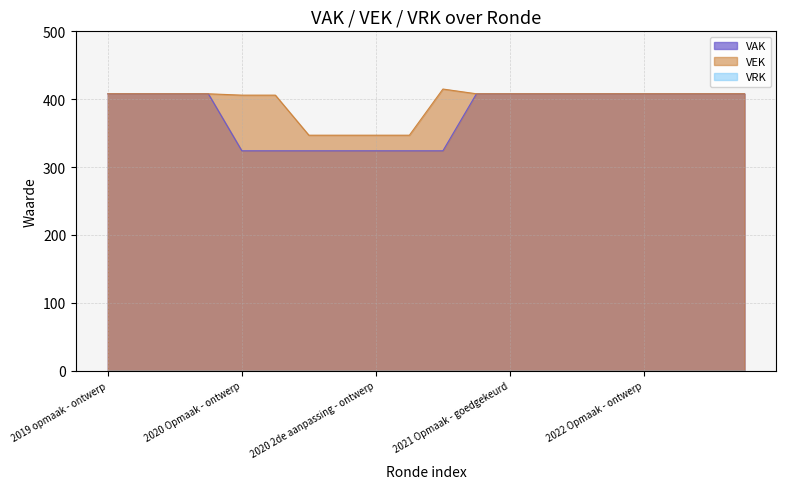

Reading left to right, transcribe all the data shown in this chart.

2019 opmaak - ontwerp=408	2019 opmaak - goedgekeurd=408	2019 1ste aanpassing - ontwerp=408	2019 1ste aanpassing - goedgekeurd=408	2020 Opmaak - ontwerp=406	2020 Opmaak - goedgekeurd=406	2020 1ste aanpassing - ontwerp=347	2020 1ste aanpassing - goedgekeurd=347	2020 2de aanpassing - ontwerp=347	2020 2de aanpassing - goedgekeurd=347	2020 uitvoering=415	2021 Opmaak - ontwerp=408	2021 Opmaak - goedgekeurd=408	2021 1ste aanpassing - ontwerp=408	2021 1ste aanpassing - goedgekeurd=408	2021 uitvoering=408	2022 Opmaak - ontwerp=408	2022 Opmaak - goedgekeurd=408	2022 1ste aanpassing - ontwerp=408	2022 1ste aanpassing - goedgekeurd=408